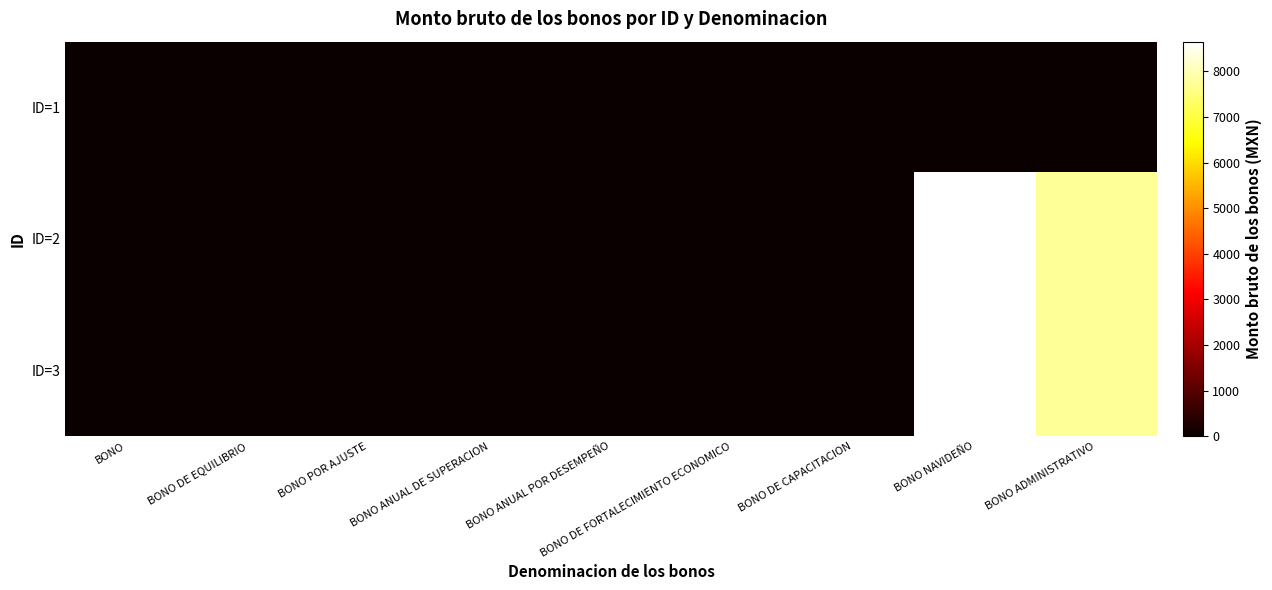

Reading left to right, transcribe all the data shown in this chart.

ID=1: BONO=0	BONO DE EQUILIBRIO=0	BONO POR AJUSTE=0	BONO ANUAL DE SUPERACION=0	BONO ANUAL POR DESEMPEÑO=0	BONO DE FORTALECIMIENTO ECONOMICO=0	BONO DE CAPACITACION=0	BONO NAVIDEÑO=0	BONO ADMINISTRATIVO=0
ID=2: BONO=0	BONO DE EQUILIBRIO=20	BONO POR AJUSTE=5	BONO ANUAL DE SUPERACION=6	BONO ANUAL POR DESEMPEÑO=8	BONO DE FORTALECIMIENTO ECONOMICO=8	BONO DE CAPACITACION=6	BONO NAVIDEÑO=8650	BONO ADMINISTRATIVO=7750
ID=3: BONO=0	BONO DE EQUILIBRIO=20	BONO POR AJUSTE=5	BONO ANUAL DE SUPERACION=6	BONO ANUAL POR DESEMPEÑO=8	BONO DE FORTALECIMIENTO ECONOMICO=8	BONO DE CAPACITACION=6	BONO NAVIDEÑO=8650	BONO ADMINISTRATIVO=7750